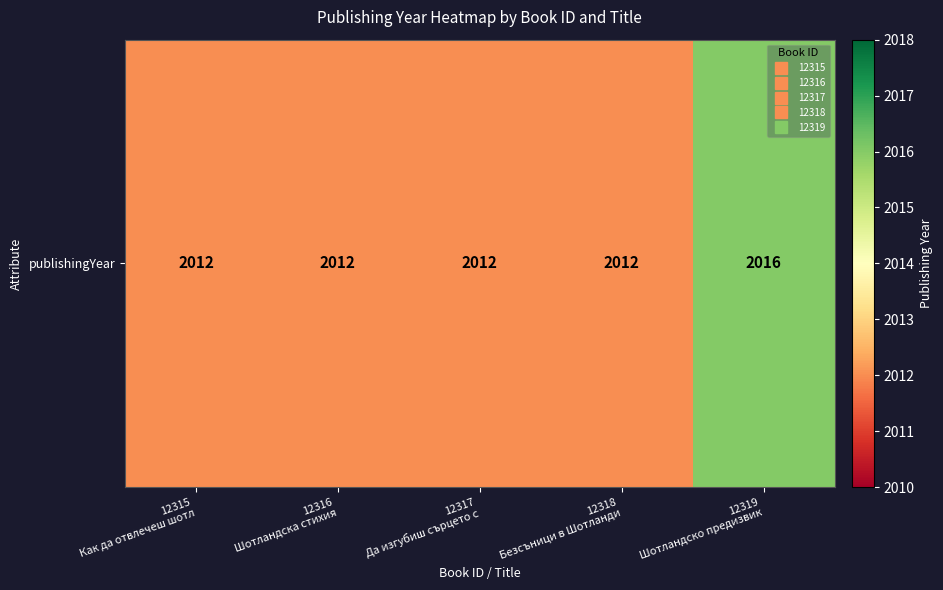

Is it true that the value at 12319
Шотландско предизвик is 2016?

True